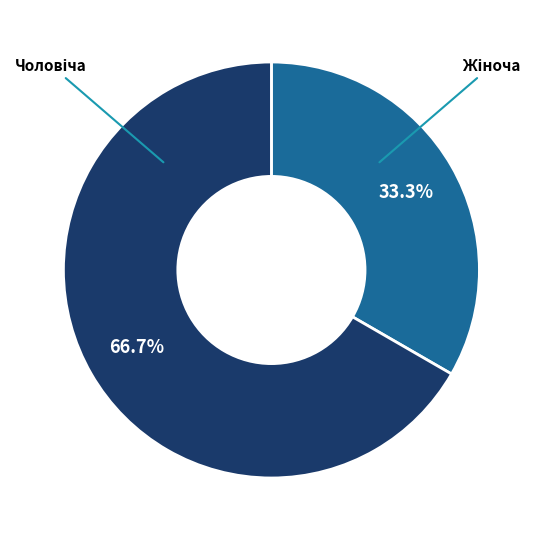

Is there a majority slice in this chart?

Yes